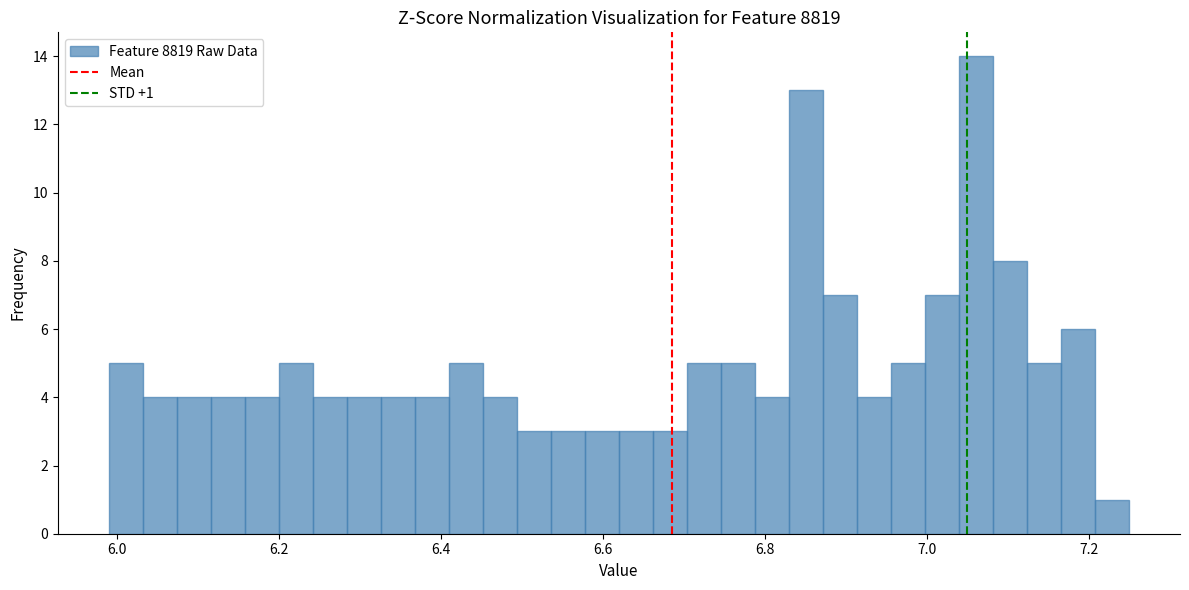

Around what value on the x-axis is the tallest bar? Give the approximate position of its centre, as read against the axis.

7.06